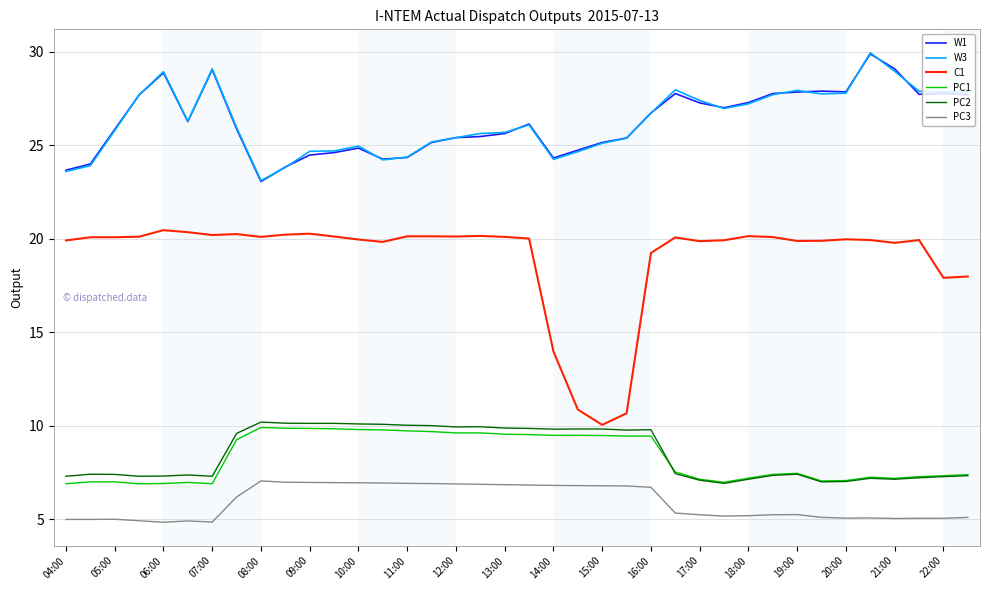

How many lines are shown in the chart?

6